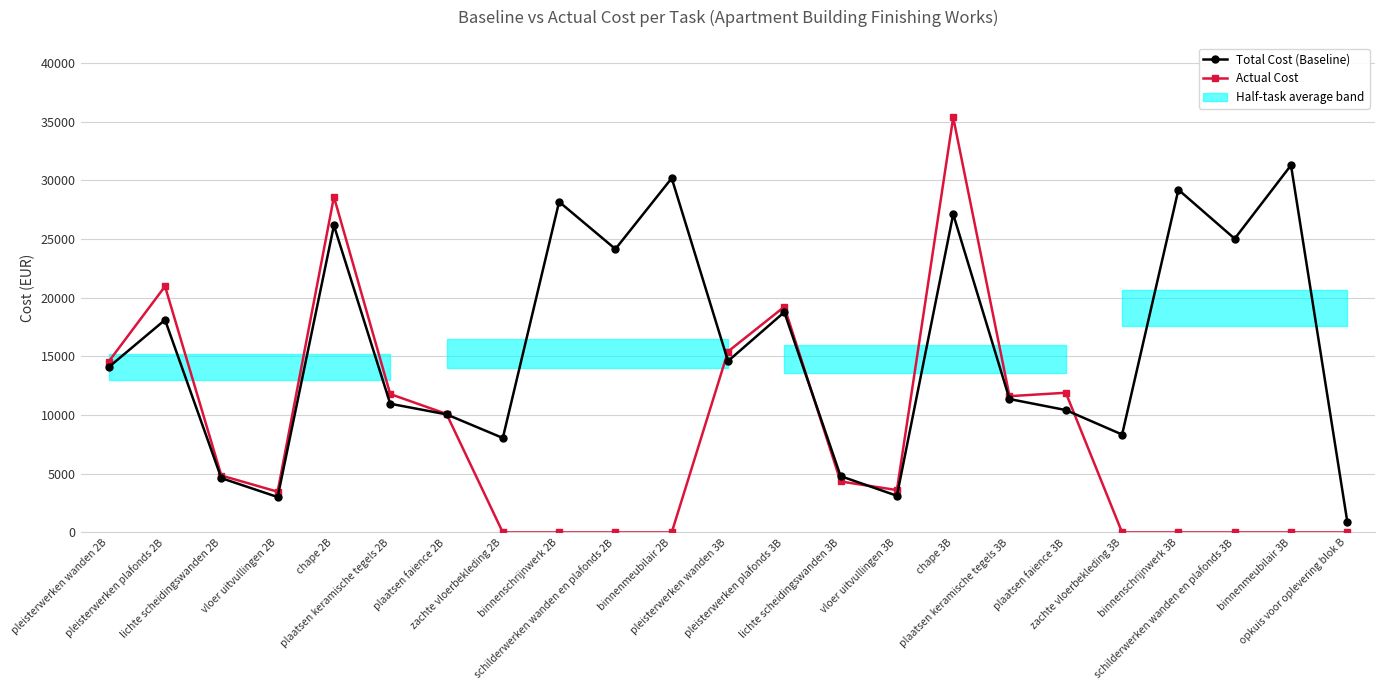

How many interior local peaks does the Actual Cost series have?

5